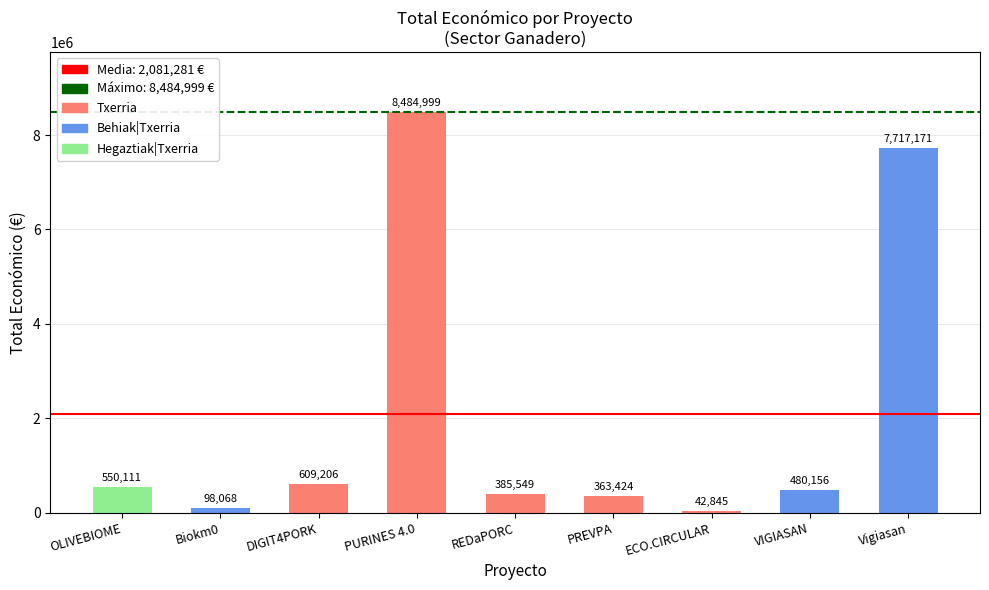

At which label does the data first exceed 480156?

OLIVEBIOME